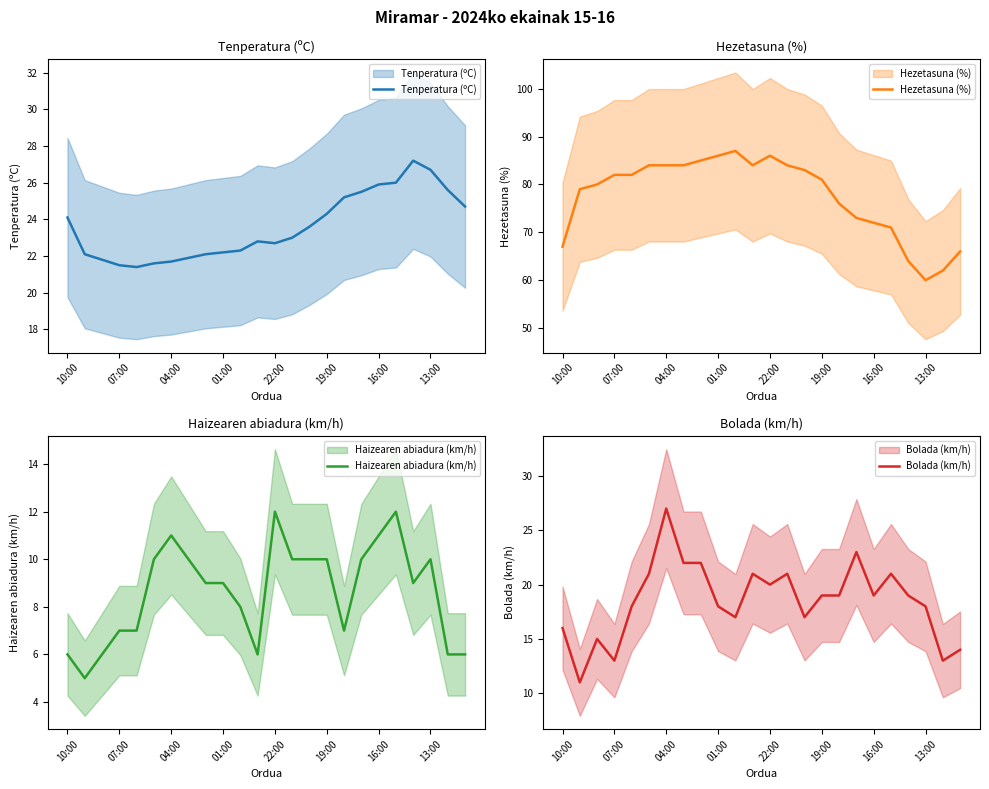

What is the sum of the Haizearen abiadura (km/h) values at 8 and 16:00?

20.0